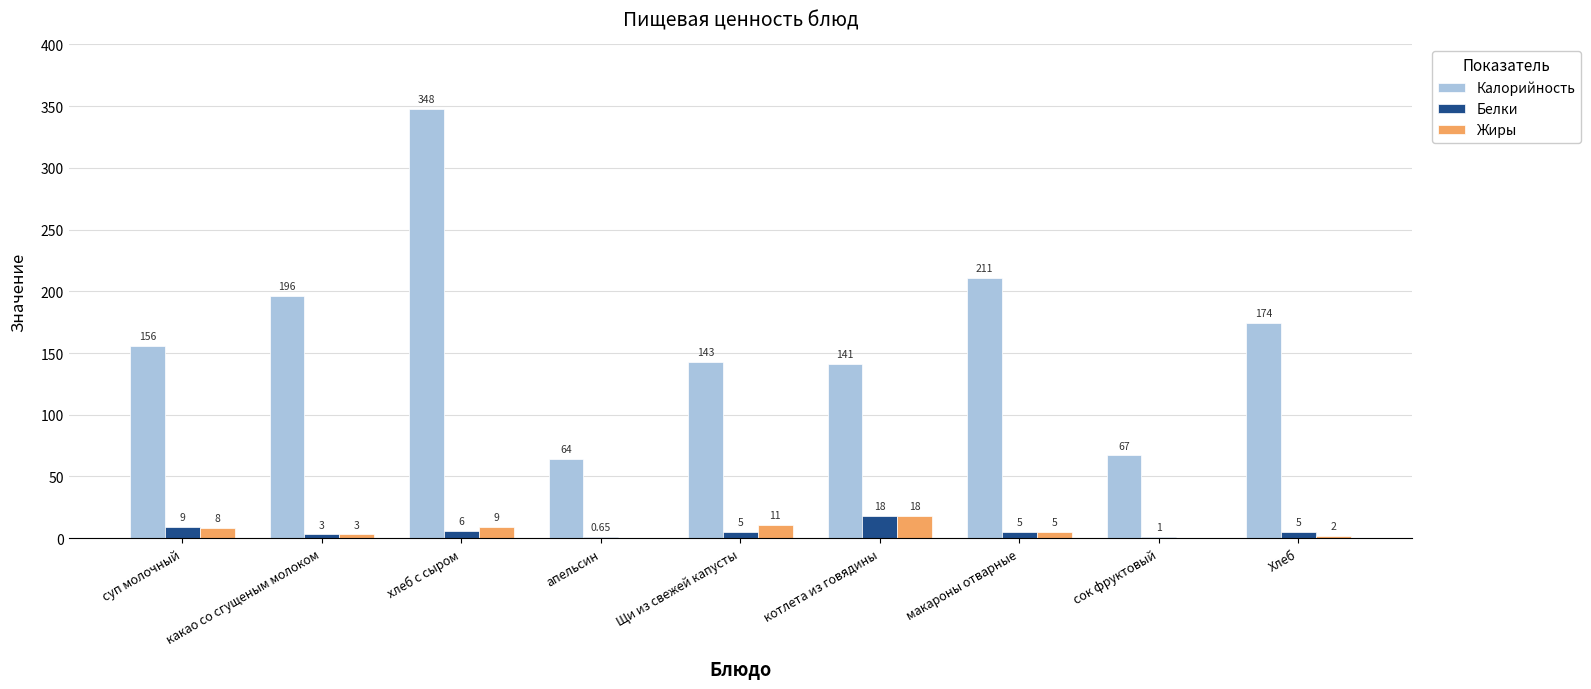

At which label does Белки first exceed 5?

суп молочный